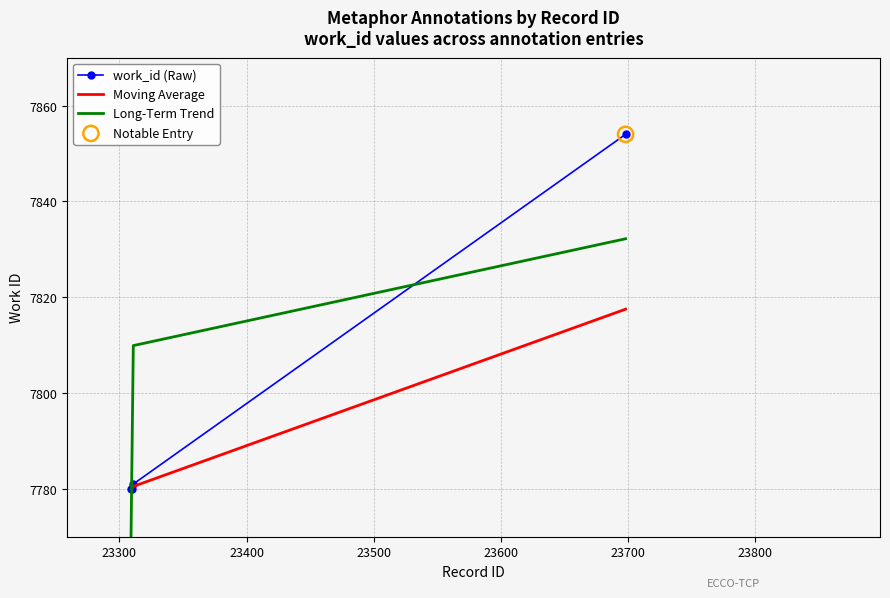

What is the ratio of the value at 23310 to the value at 23311?

1.0